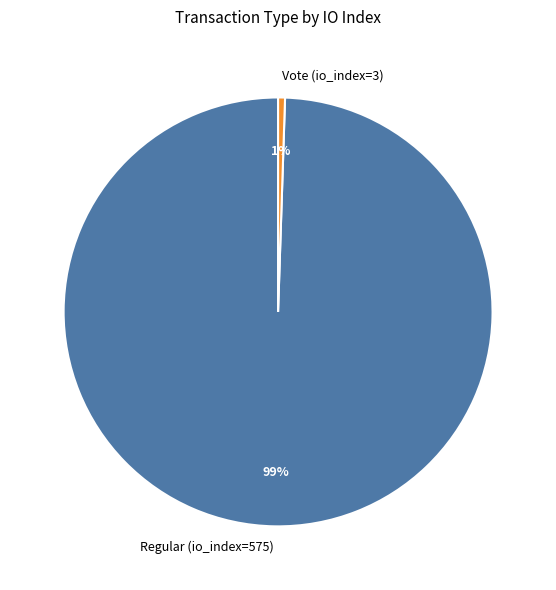

Is Vote (io_index=3) the majority of the pie?

No